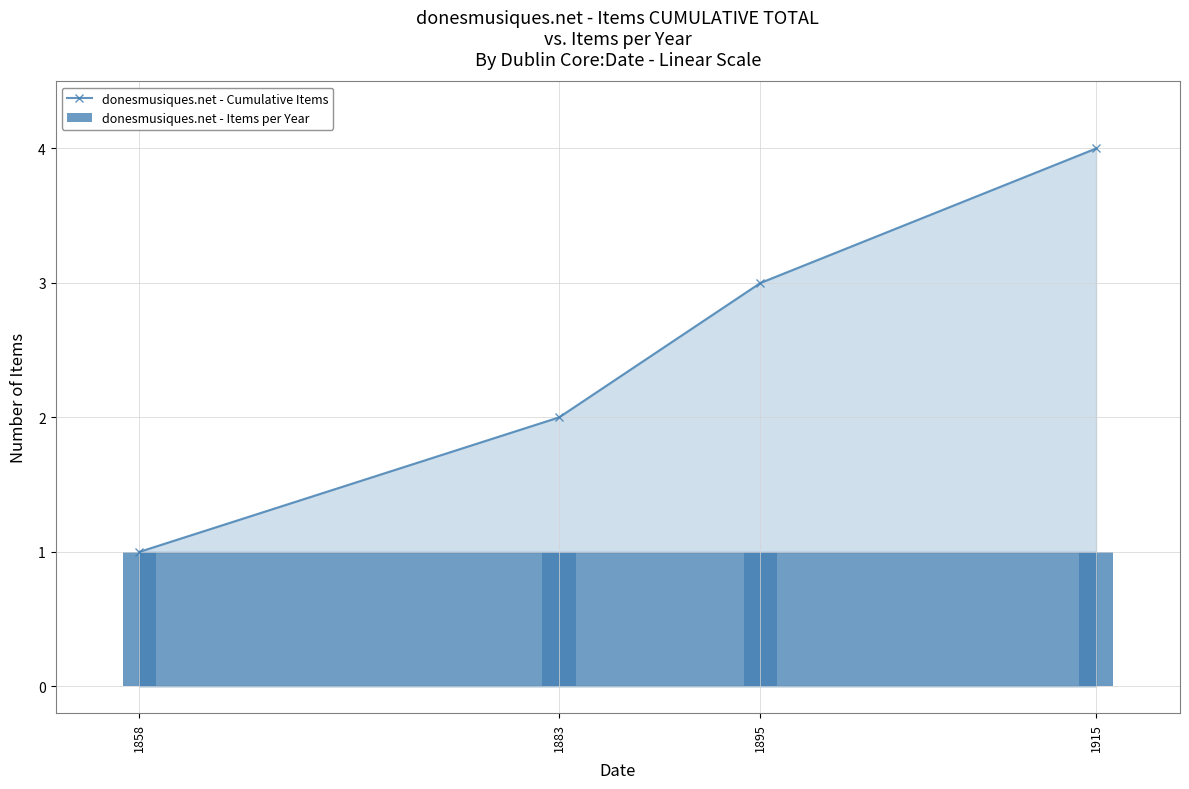

At which label is donesmusiques.net - Cumulative Items closest to 2?

1883